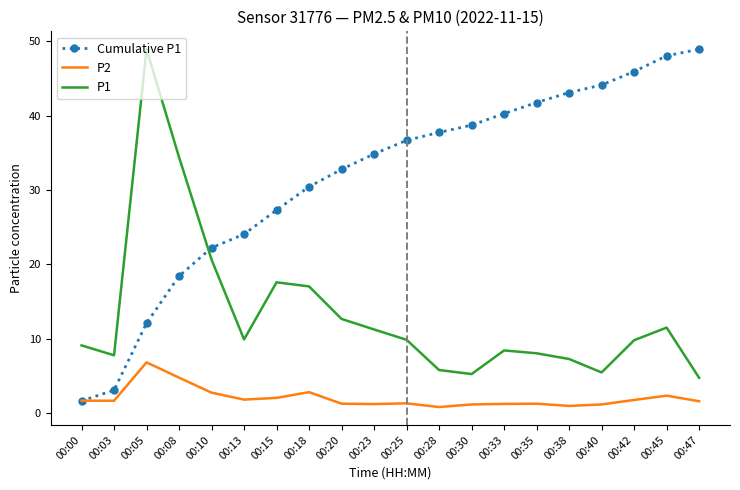

Which series has the largest range (max minus min)?

Cumulative P1